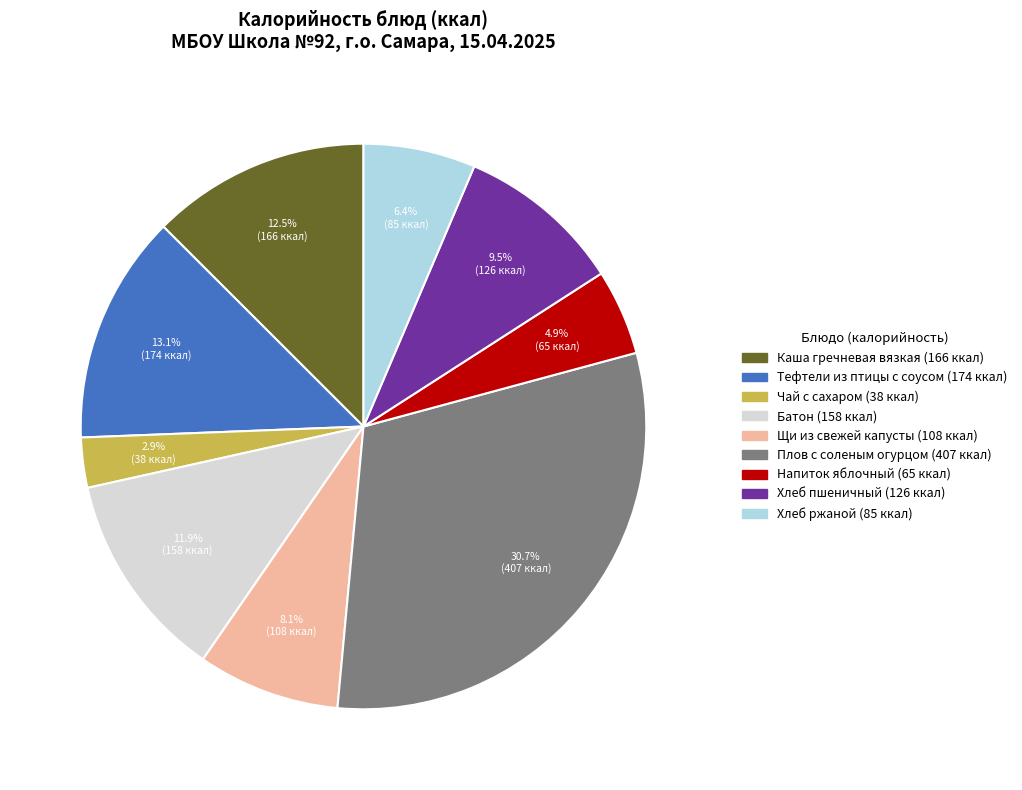

Combined, do Хлеб пшеничный and Каша гречневая вязкая account for over 50%?

No